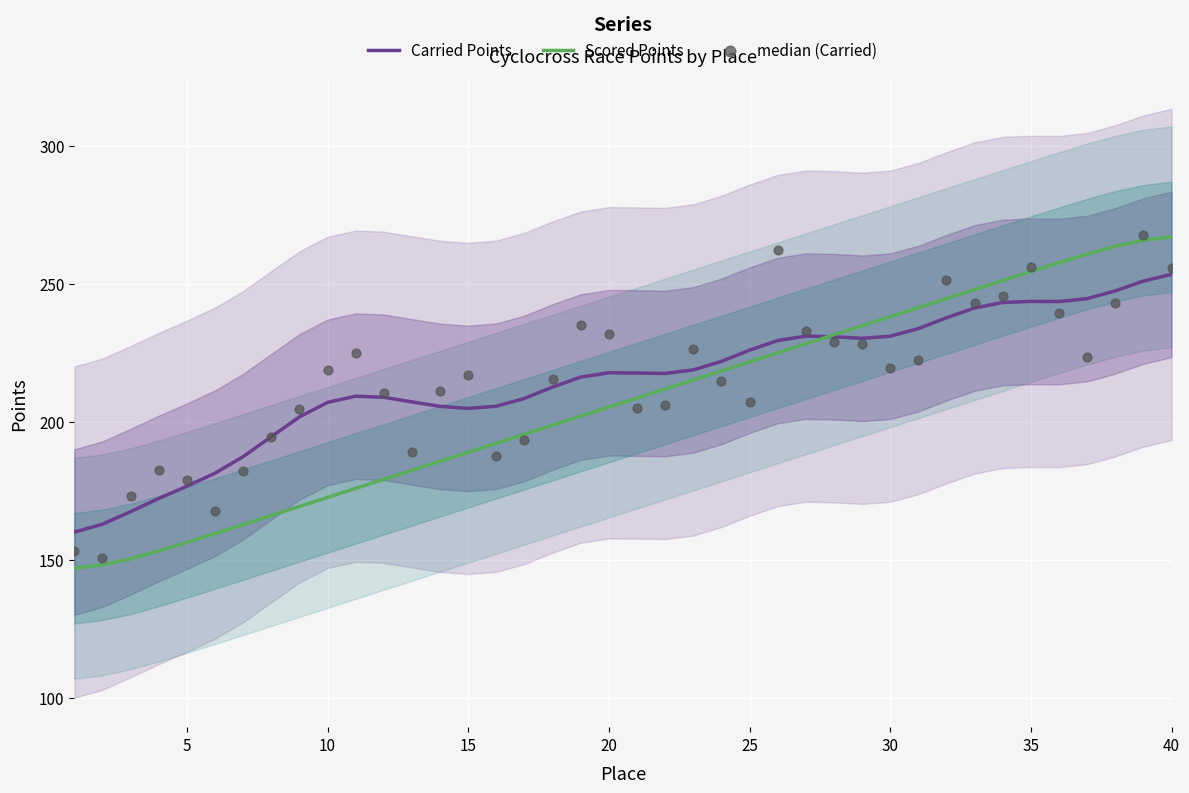

Which series has the largest total across all categories?

Carried Points